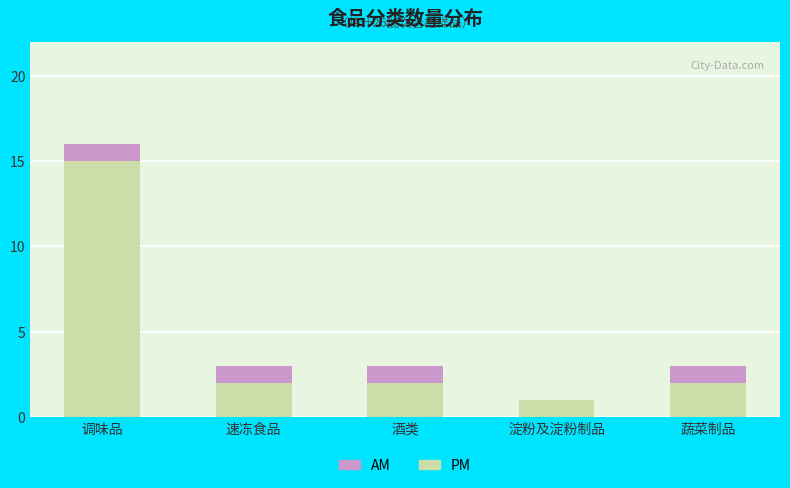

Which category has the highest value in the PM series?

调味品